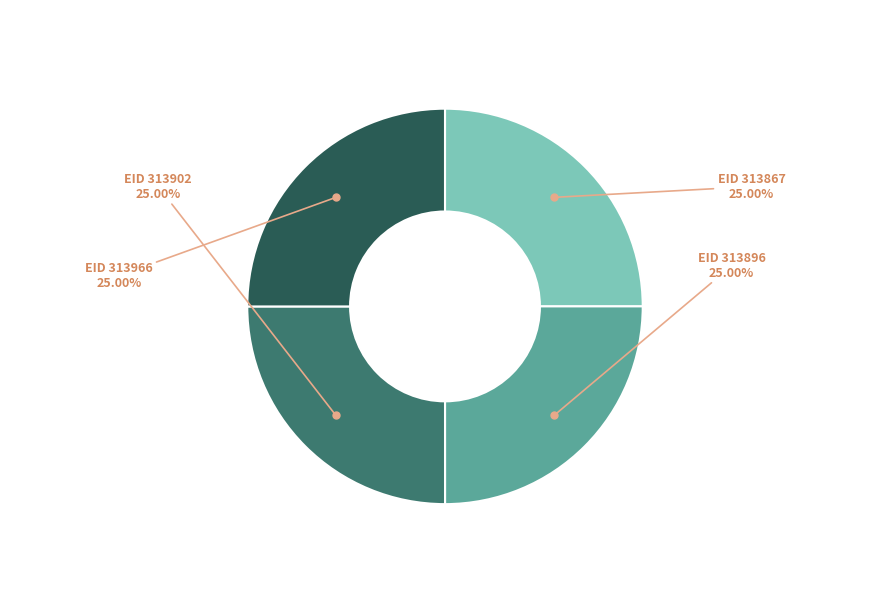

Is there a majority slice in this chart?

No